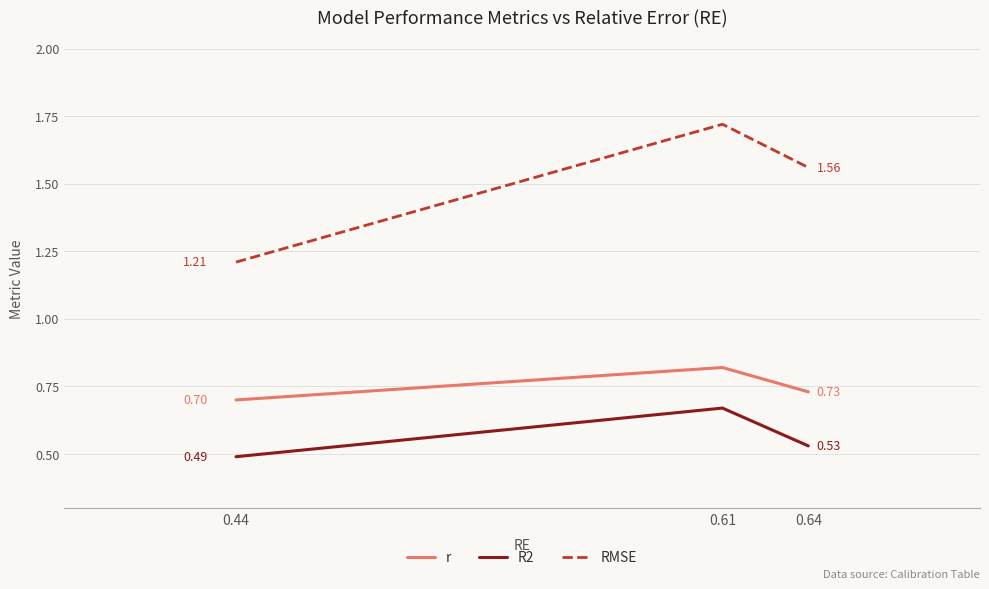

Rank the series by their average value, from lowest to highest.

R2, r, RMSE